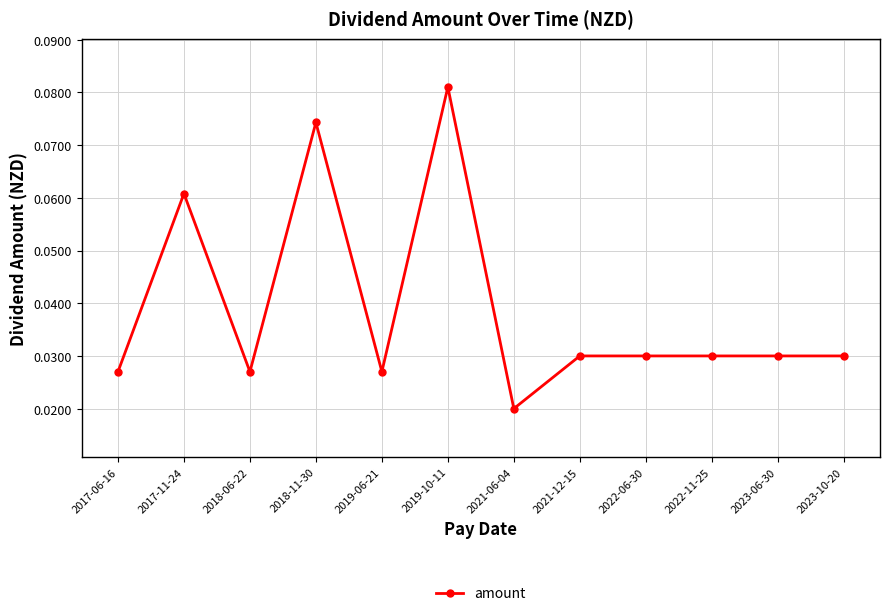

What position from the left is 2019-10-11?

6